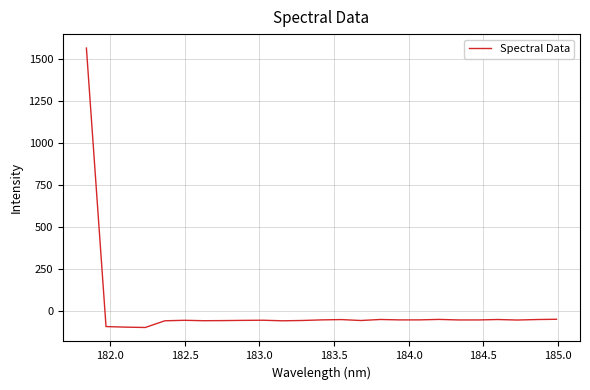

What is the difference between the maximum and minimum values?

1666.9